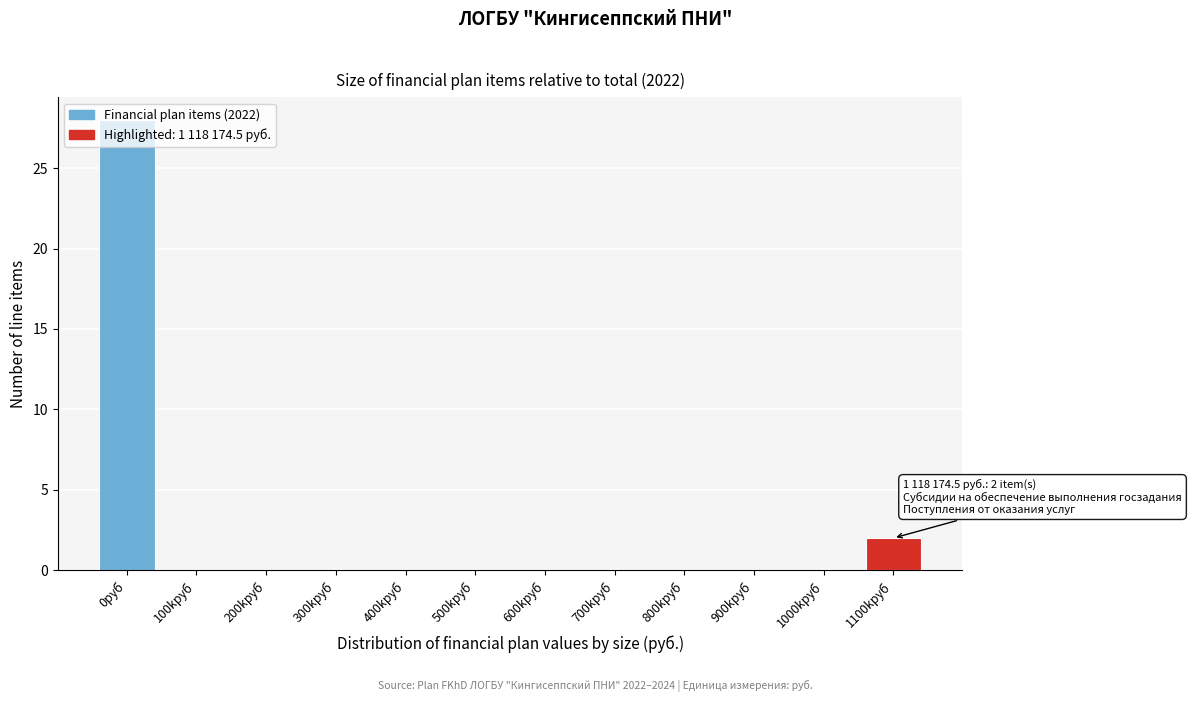

Is it true that the value at 400kруб is 11?

False